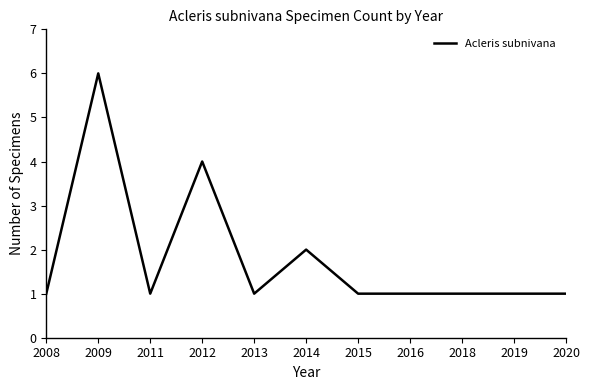

What is the change in value from 2011 to 2014?

+1